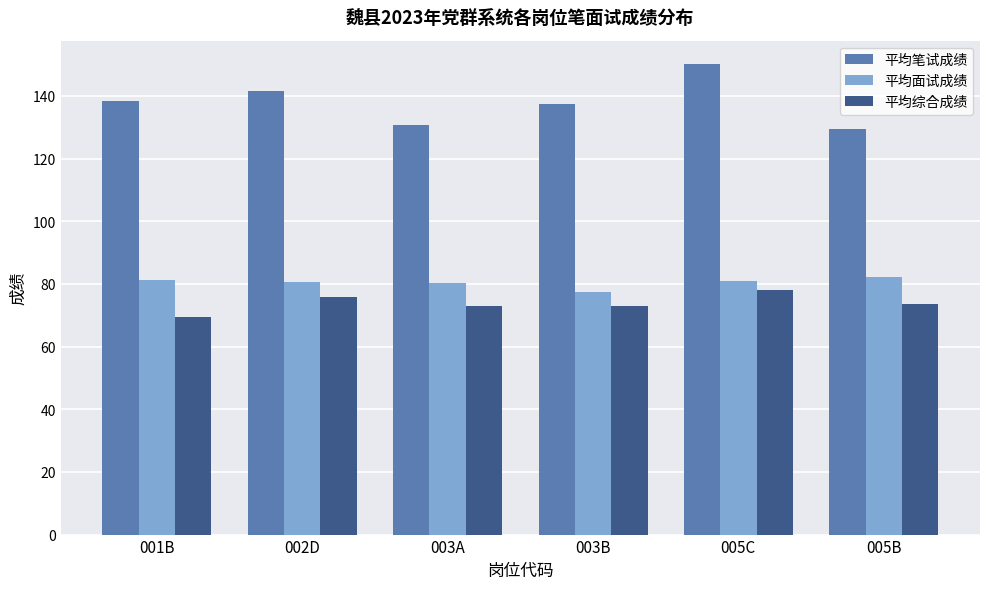

Rank the series at 003A from lowest to highest value.

平均综合成绩, 平均面试成绩, 平均笔试成绩